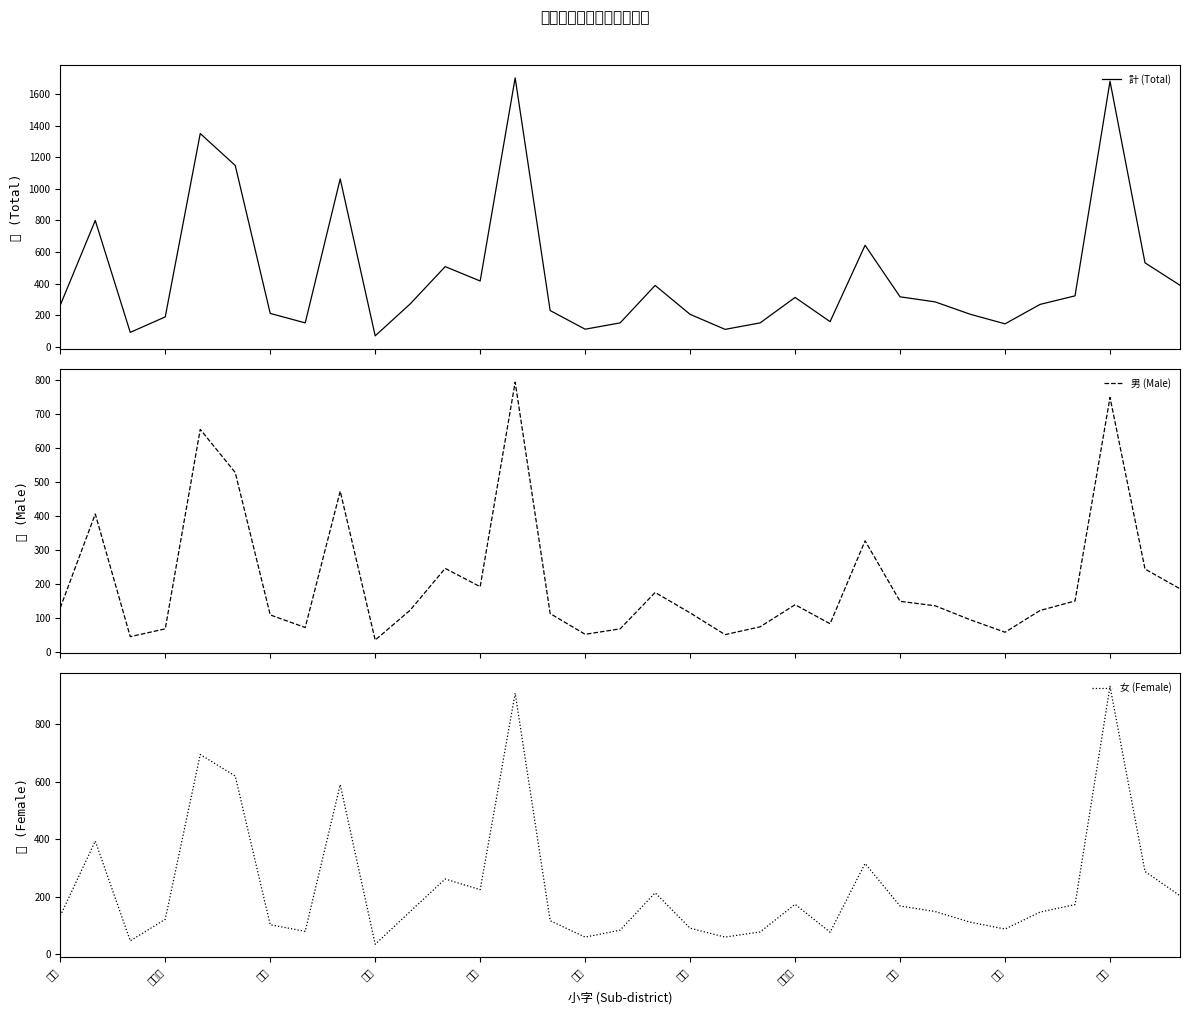

What is the lowest value of the 計 (Total) series?

70